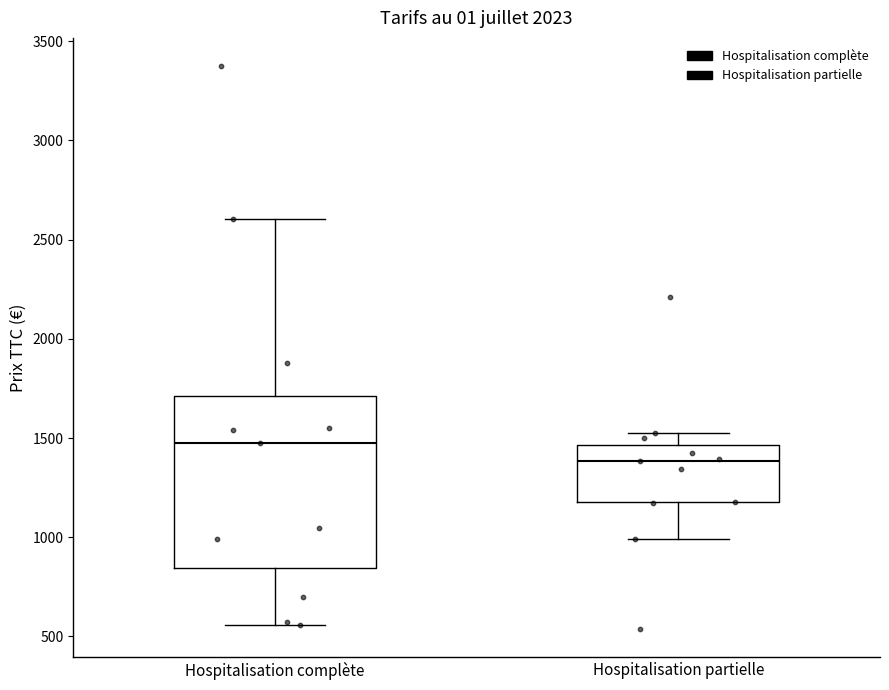

Comparing the boxes themselves (not the whiskers), which one is the tallest?

Hospitalisation complète